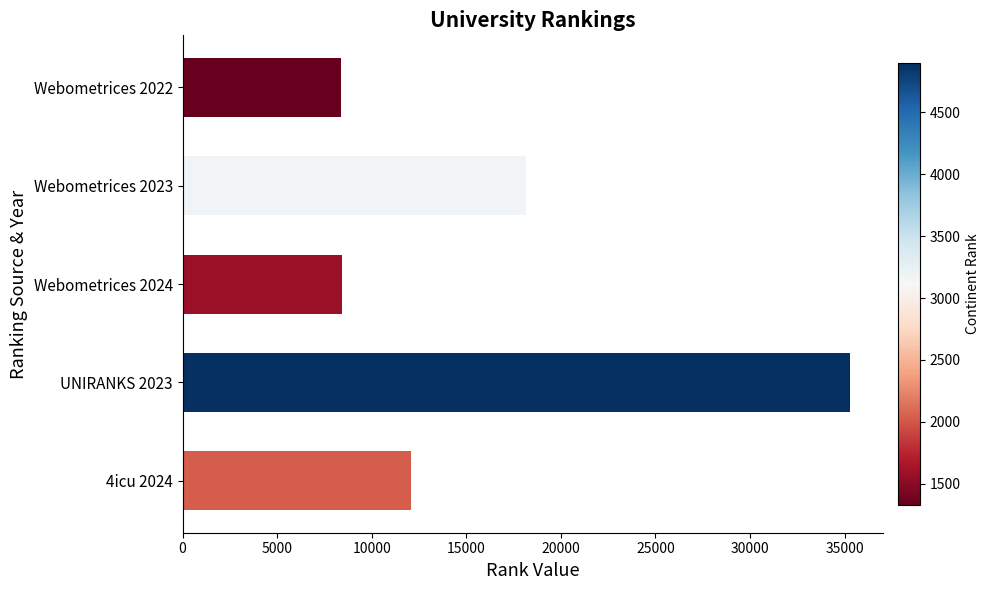

Approximately how many times larger is the value at UNIRANKS 2023 compared to Webometrices 2023?

1.9